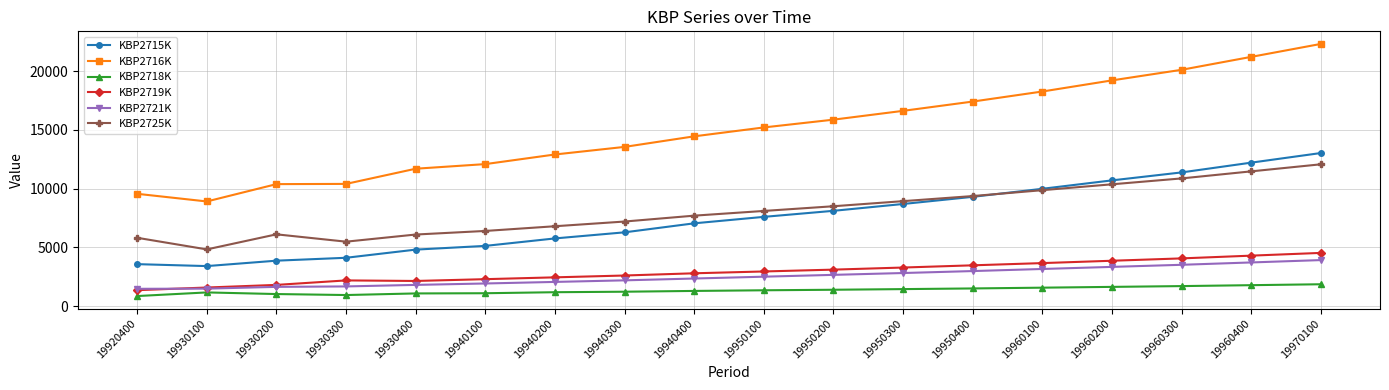

Is it true that KBP2719K equals 5905 at 19950300?

False